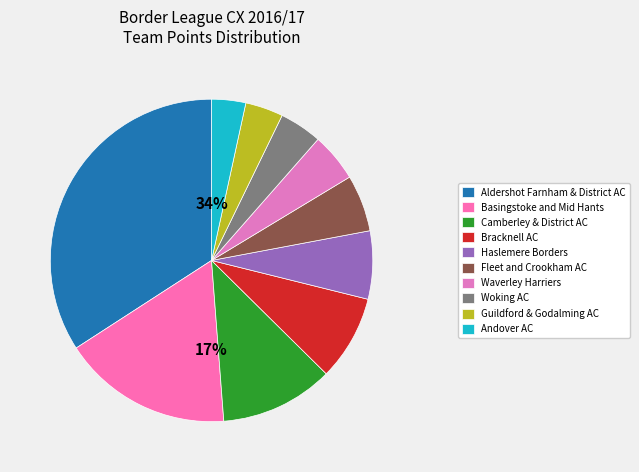

Count the number of slices in the pie.

10